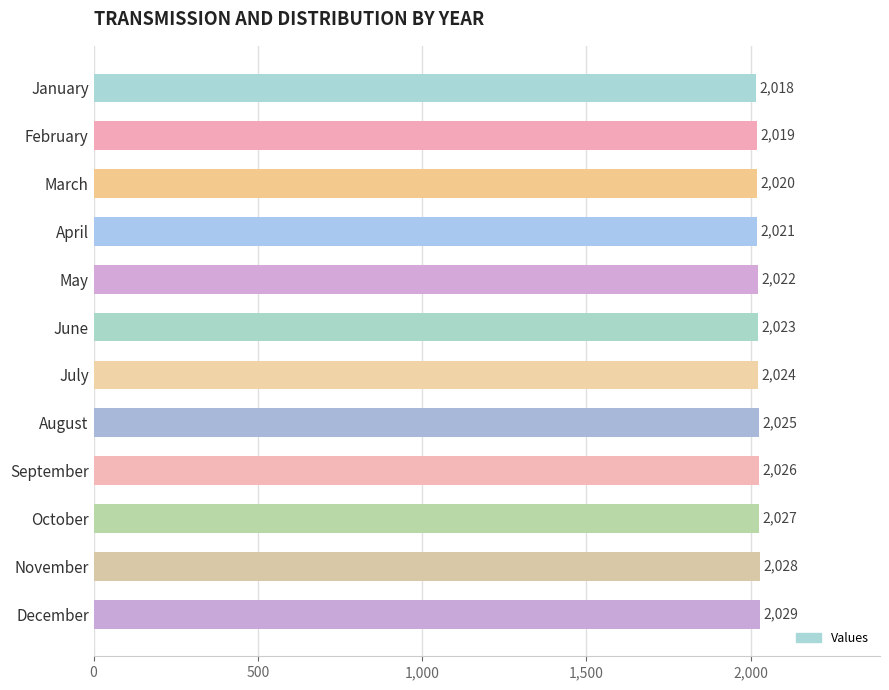

What is the value of the 4th bar from the top?

2021